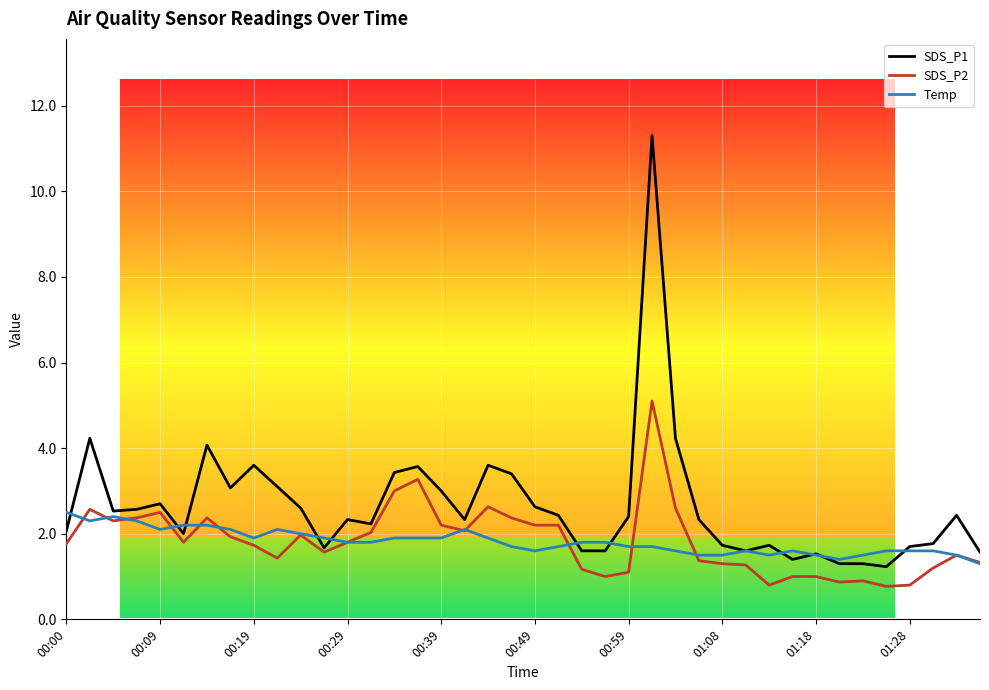

What are all the series names shown in the legend?

SDS_P1, SDS_P2, Temp